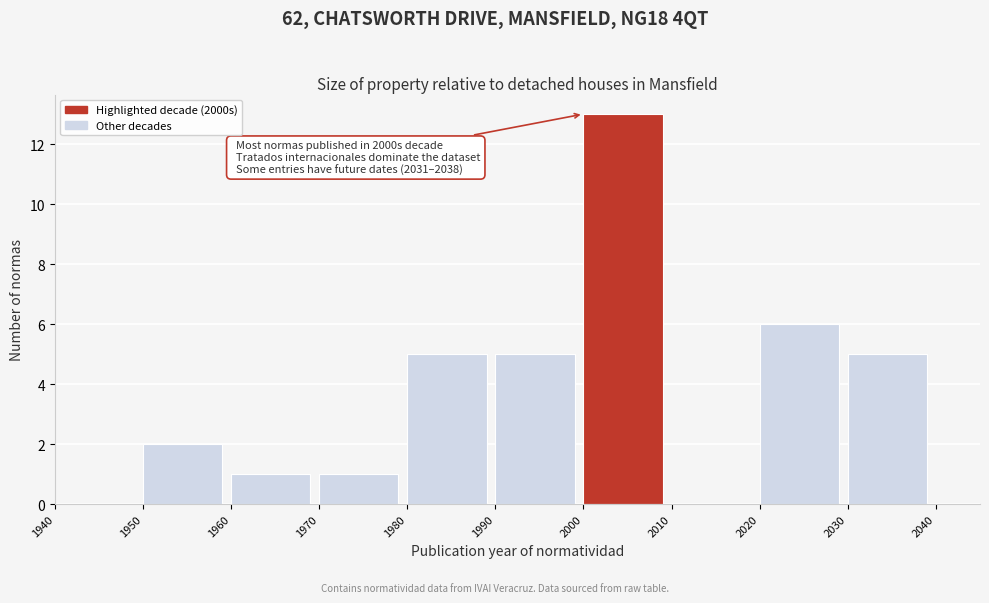

Over which range of the x-axis is the bar tallest?

2000 to 2010